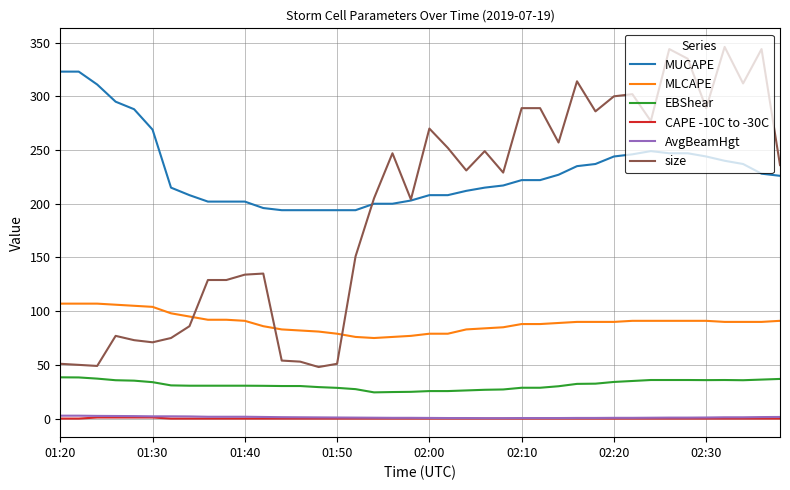

True or false: AvgBeamHgt and MUCAPE cross at least once.

False